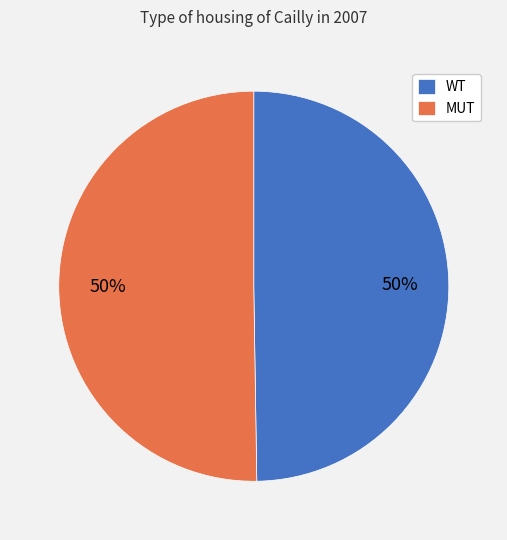

Is the sum of WT and MUT greater than half?

Yes